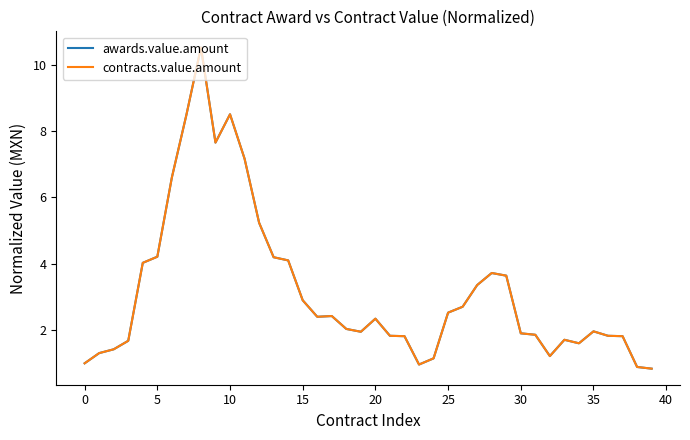

What is the value of the awards.value.amount point at the 18th from the left?

2.4